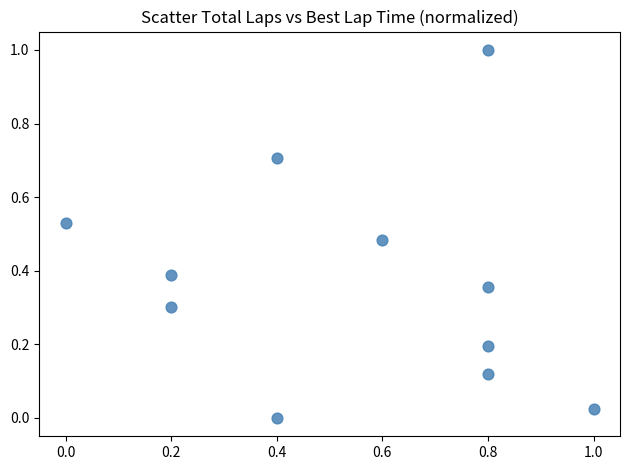

What is the range of X values (max minus min)?

1.0